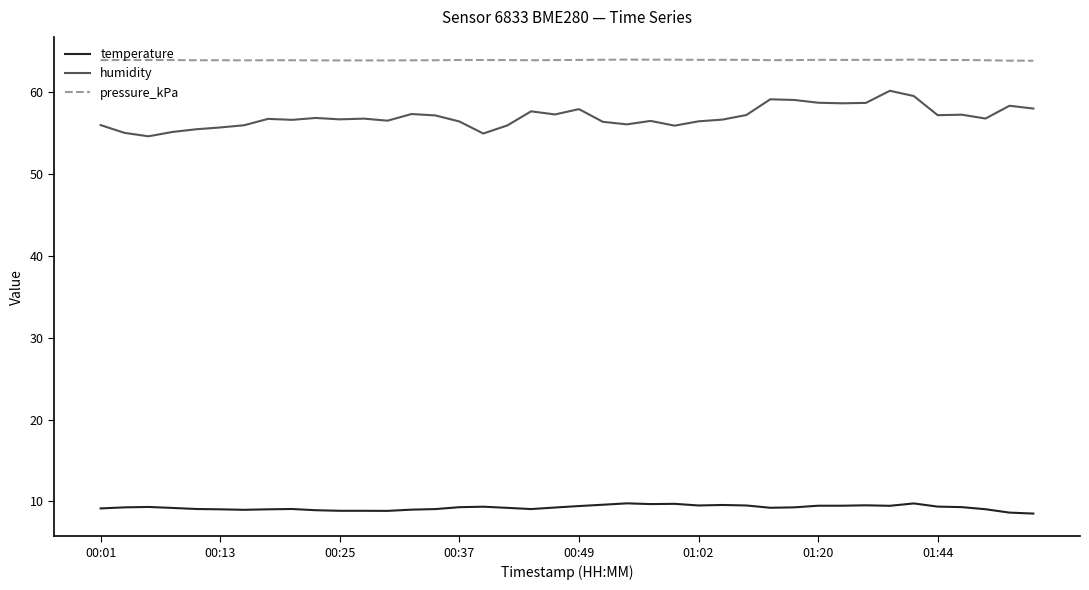

Is this an area chart (filled region under the line)?

No